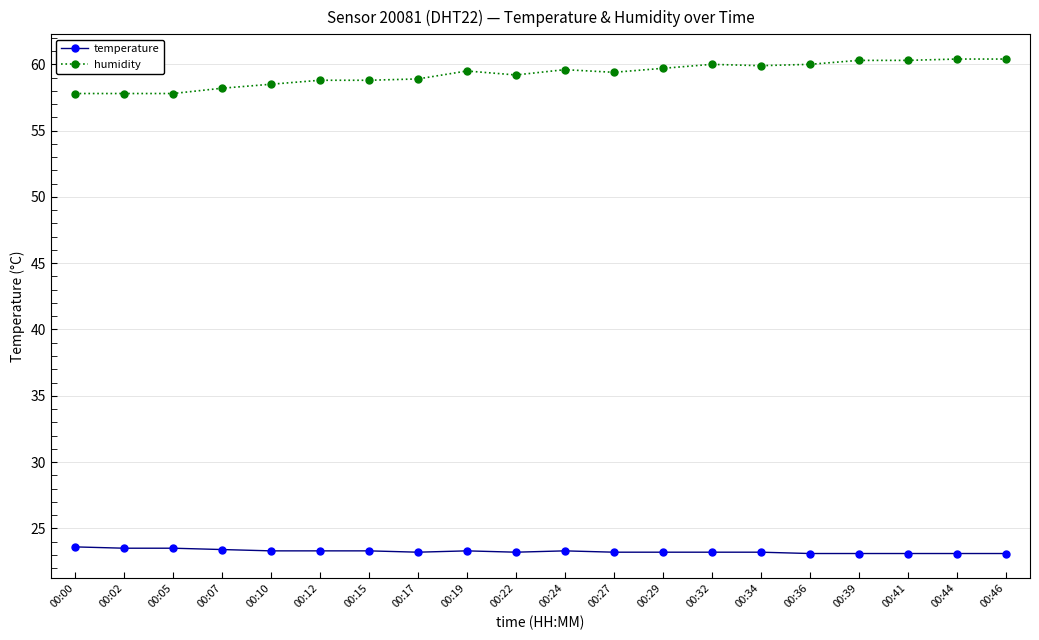

True or false: humidity has more than 2 points higher than both neighbors.

True